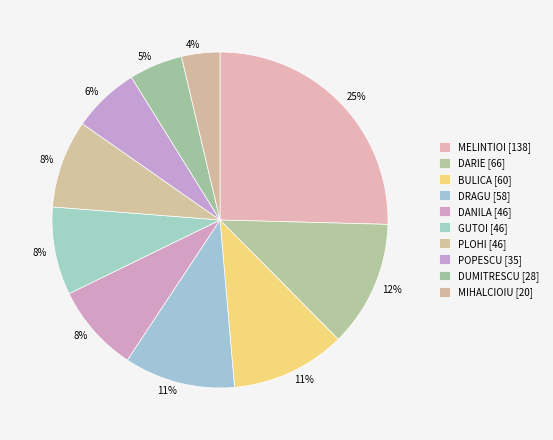

Is there a majority slice in this chart?

No